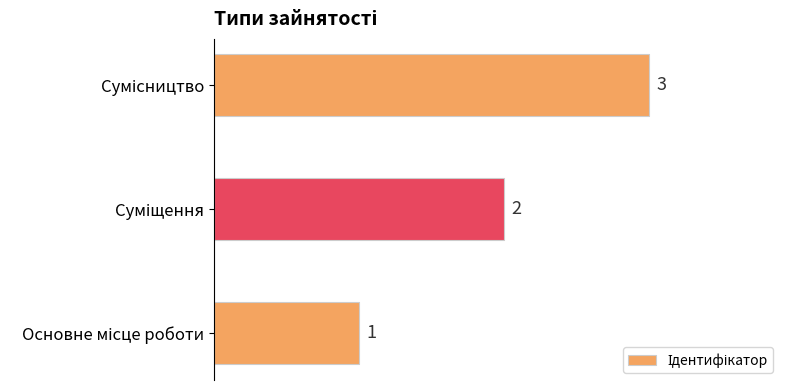

What is the sum of all values?

6